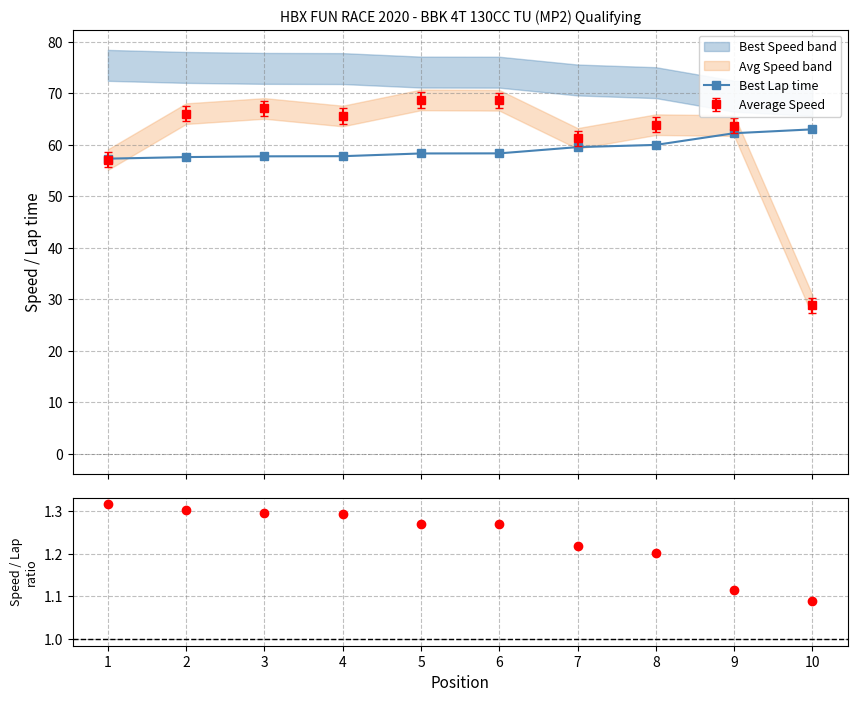

How many data points in Average Speed are above 65?

5